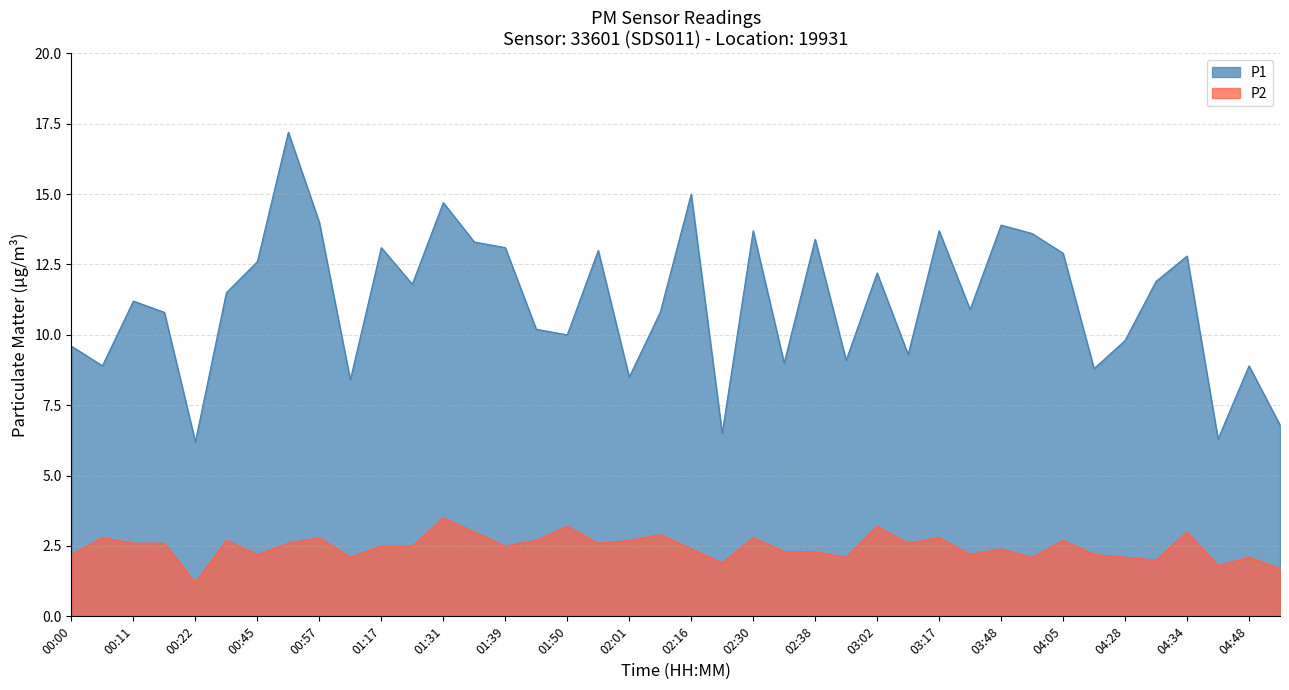

True or false: P1 and P2 intersect in this chart.

False